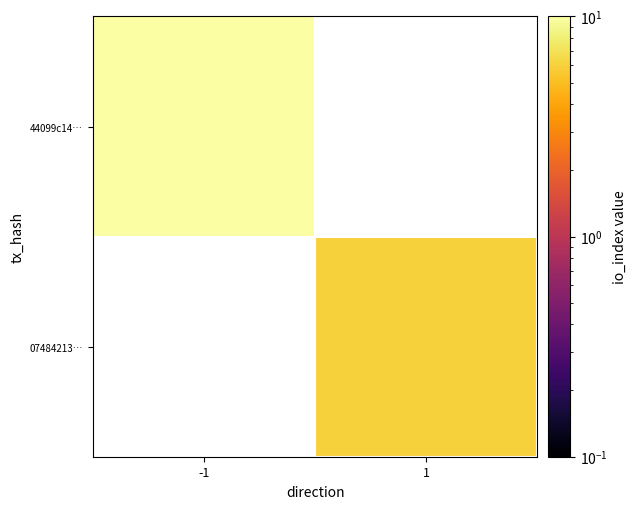

The value of 07484213… at 1 is 6.0. True or false?

True